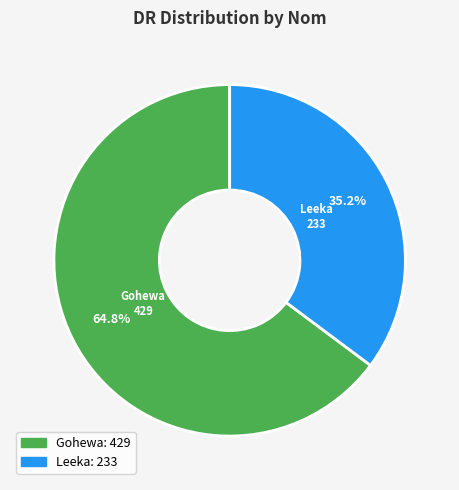

What is the smallest slice in the pie chart?

Leeka